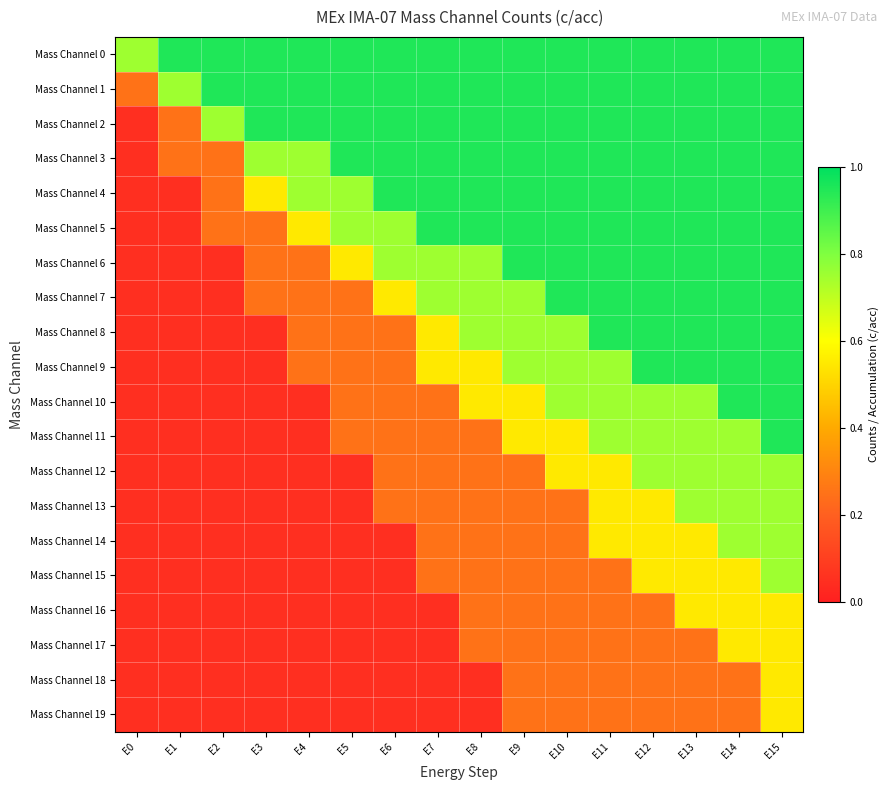

Which series has the largest total across all categories?

Mass Channel 0